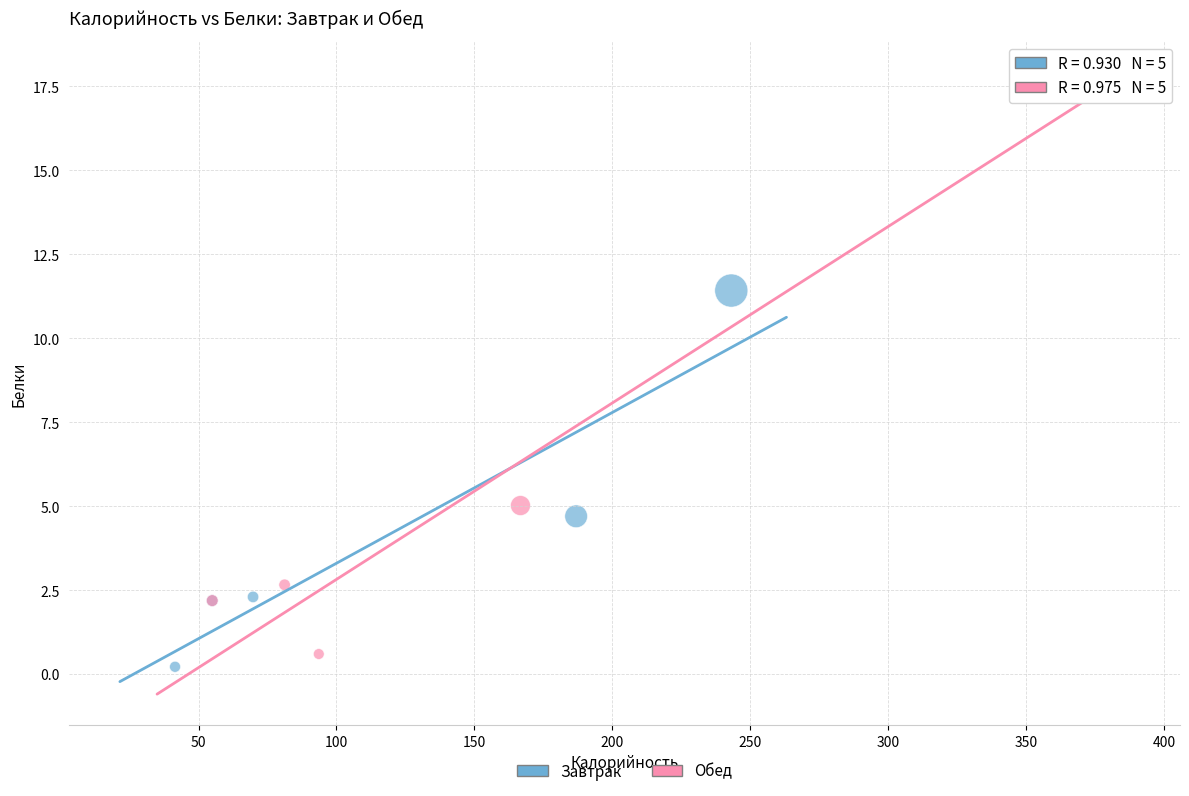

Which series contains the highest Y value?

Обед